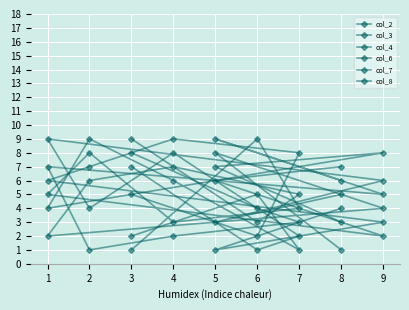

Which series has the largest range (max minus min)?

col_2